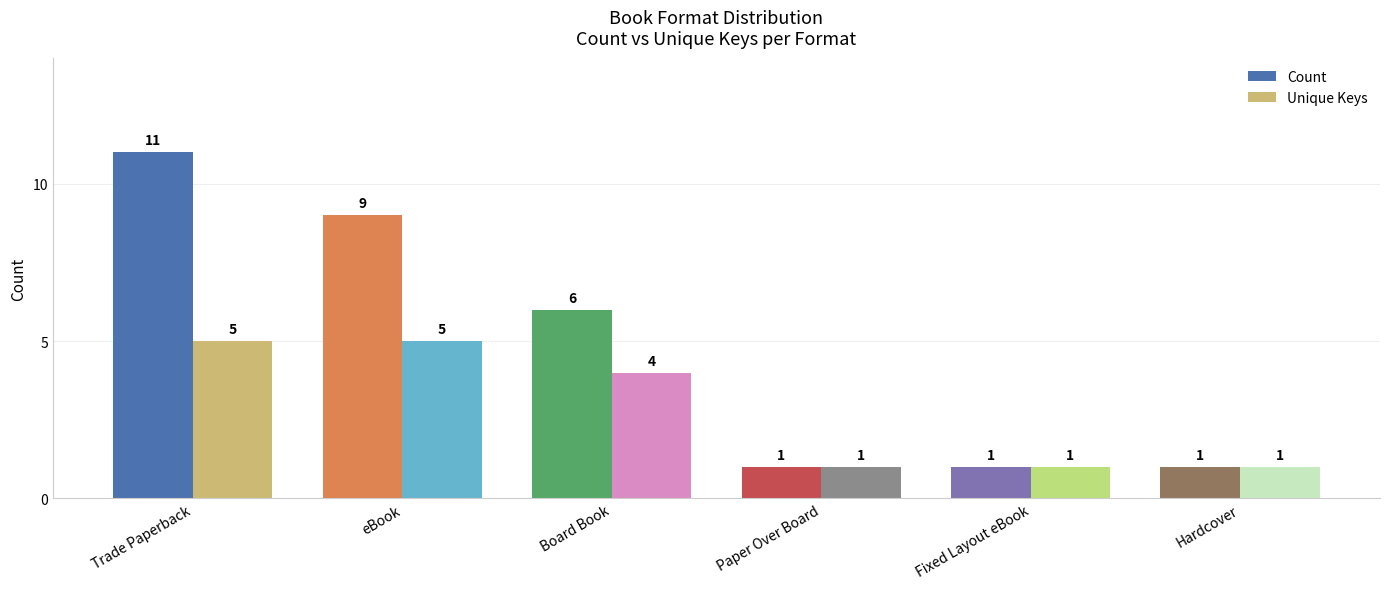

At eBook, list the series in order from smallest to largest.

Unique Keys, Count